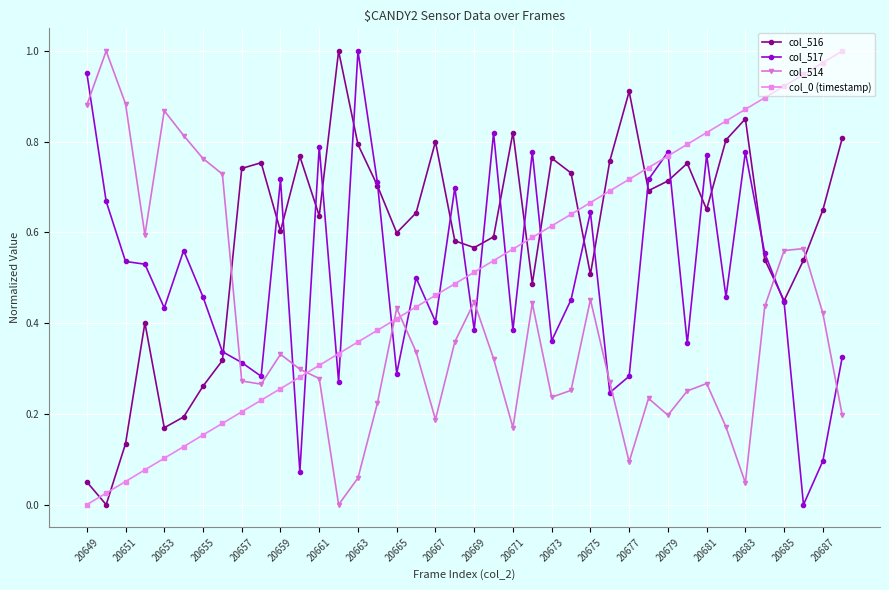

After their last crossing, which series has the higher values: col_516 or col_514?

col_516